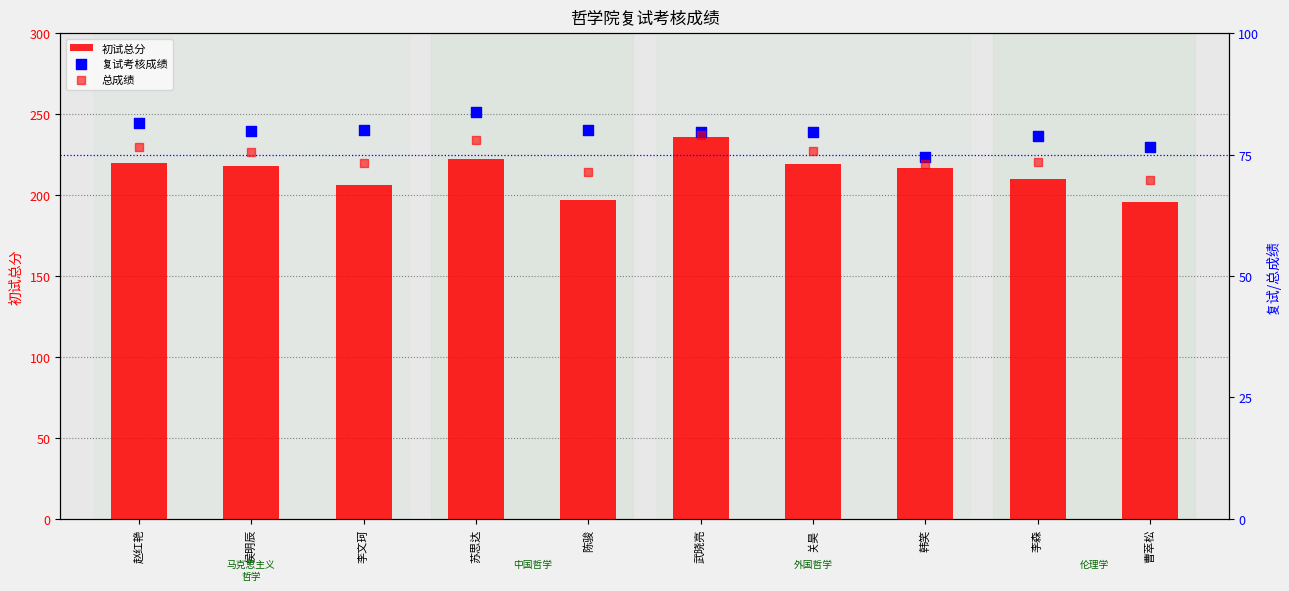

Which series has the largest Y range (max minus min)?

初试总分